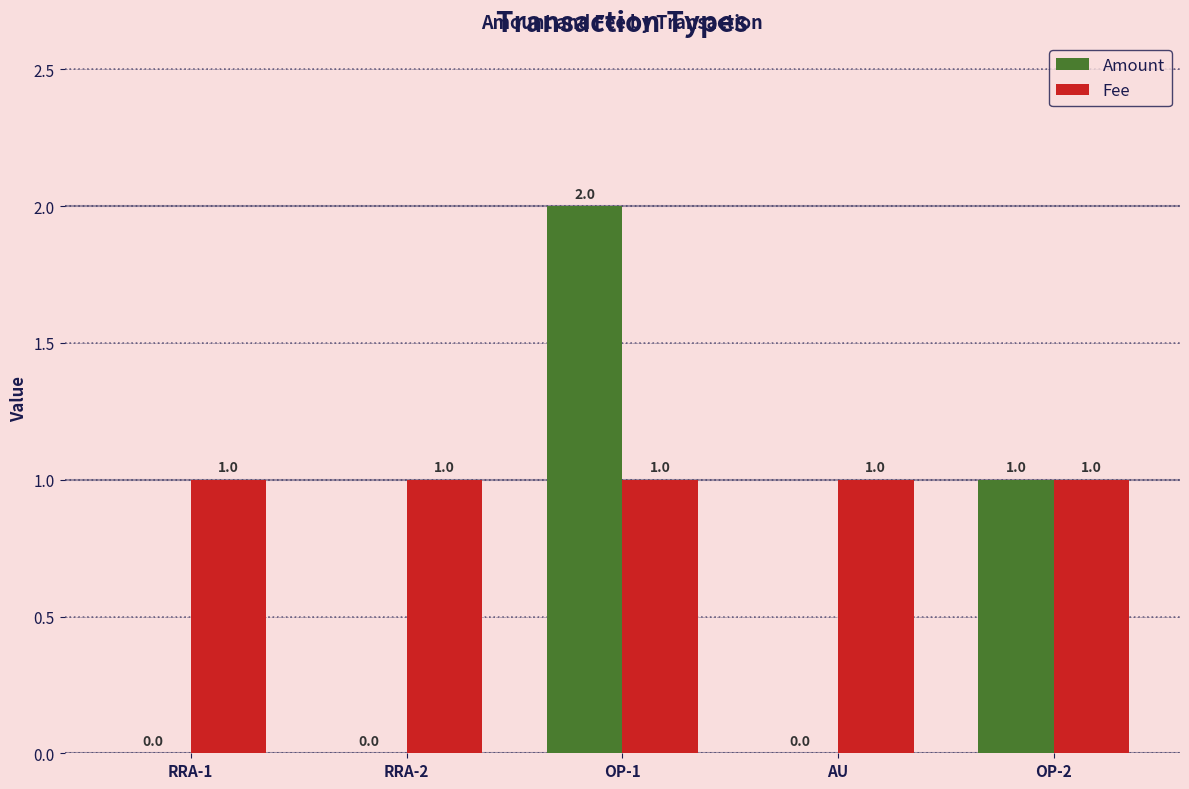

How many Amount values are between 0 and 1?

4